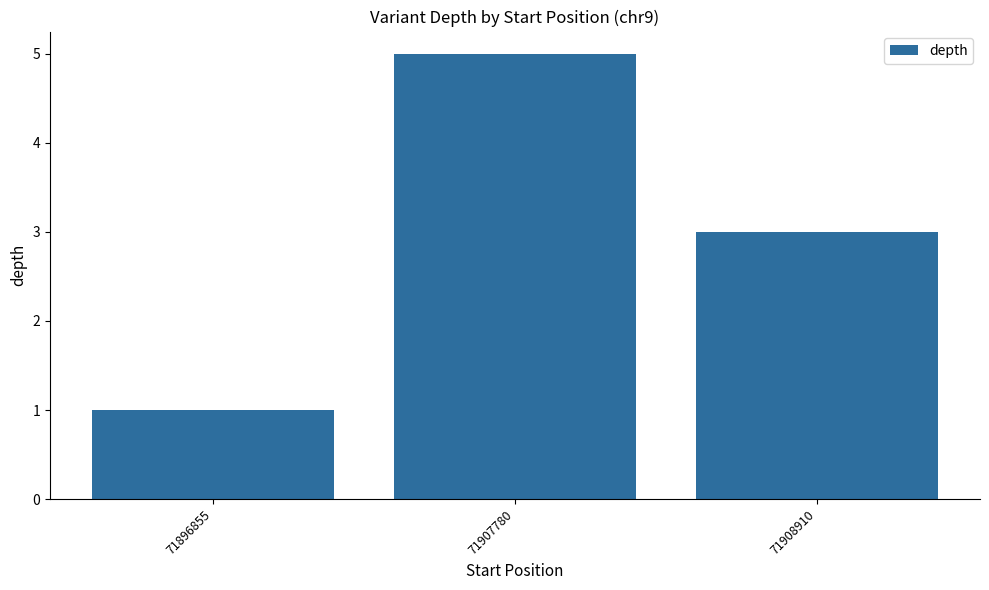

Between 71896855 and 71907780, which is larger?

71907780